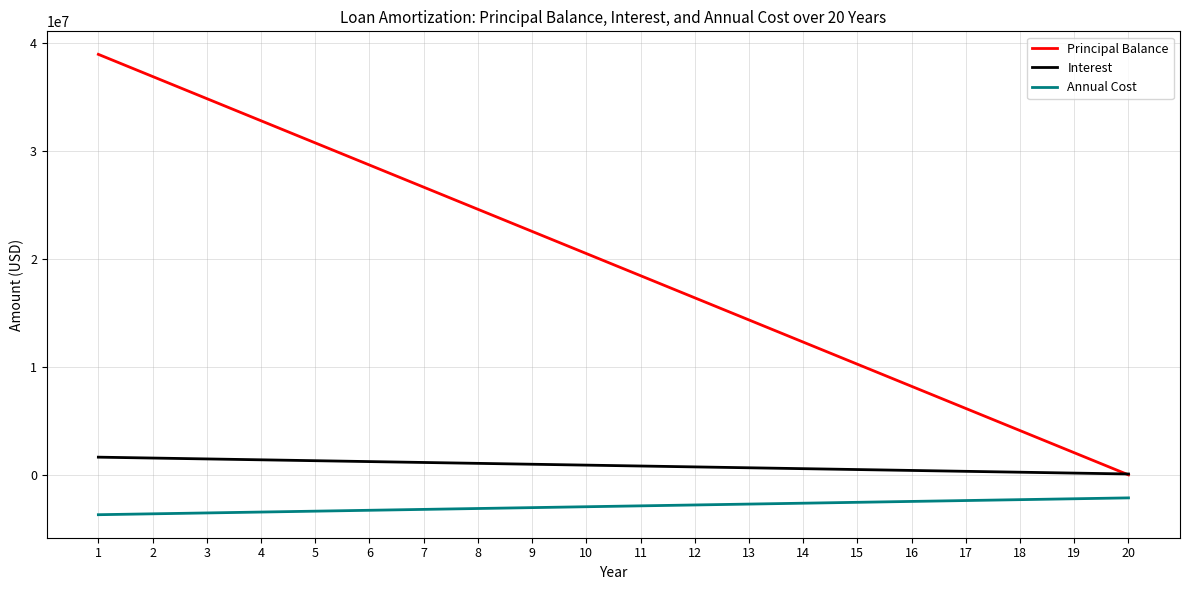

How many distinct data groups are displayed?

3